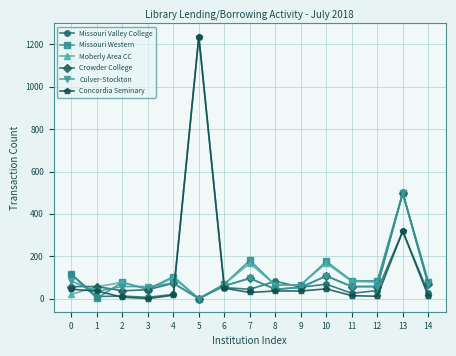

What is the difference between the second highest and second lowest values in the Concordia Seminary series?

311